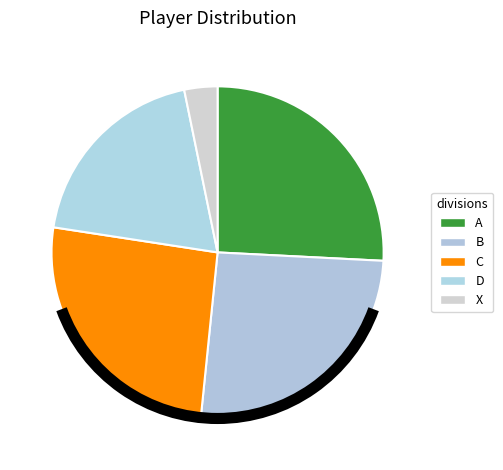

To the nearest percent, what portion does B represent?

26%